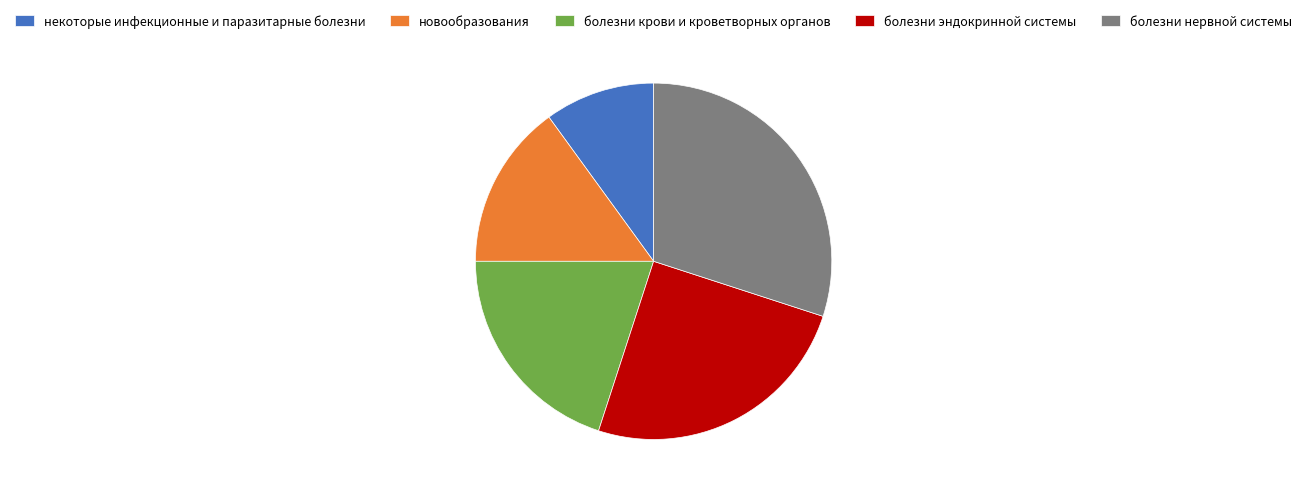

Rank the categories by value from highest to lowest.

болезни нервной системы, болезни эндокринной системы, болезни крови и кроветворных органов, новообразования, некоторые инфекционные и паразитарные болезни